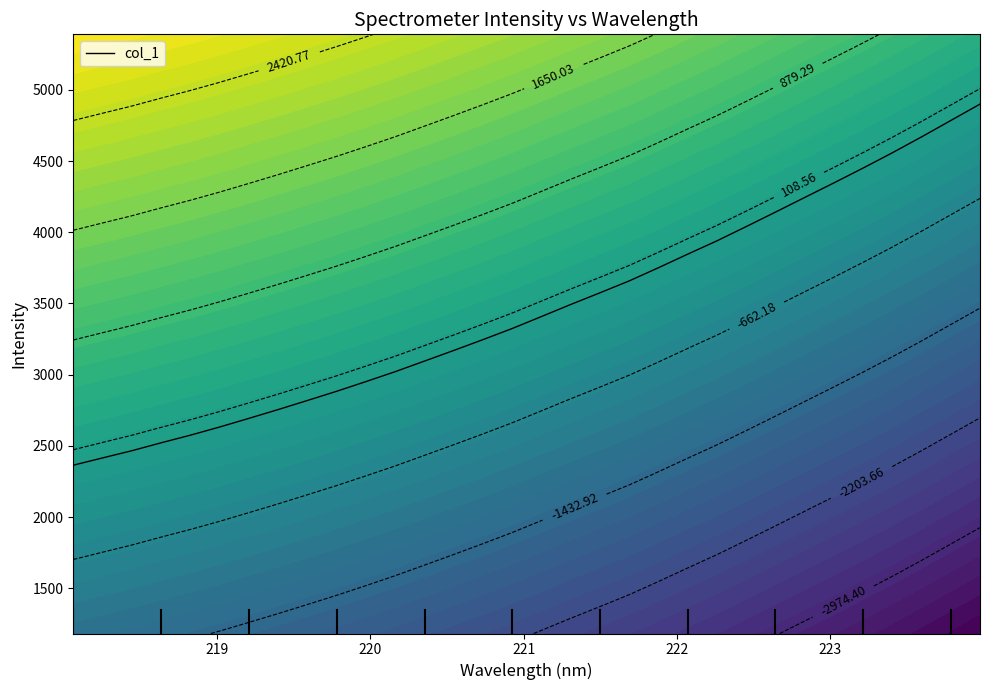

How many series are shown in this chart?

1